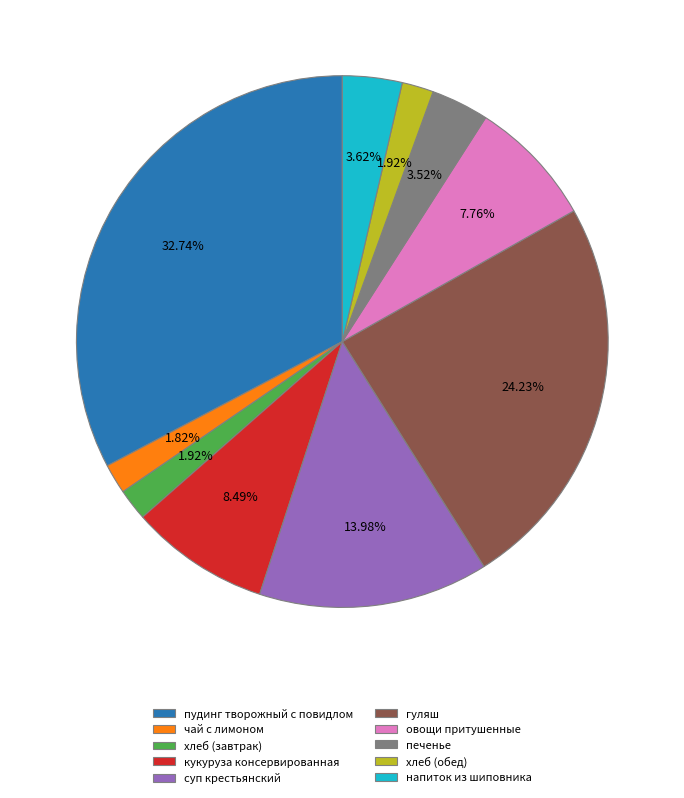

How many slices are in this pie chart?

10